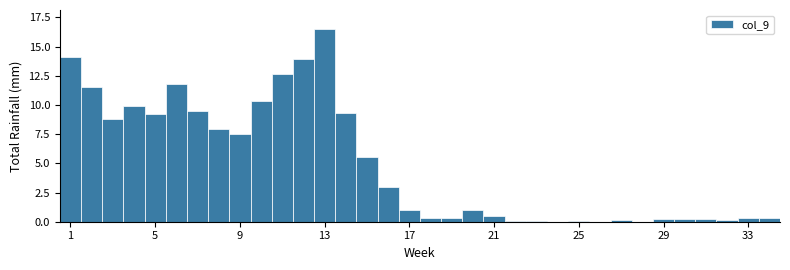

Around what value on the x-axis is the tallest bar? Give the approximate position of its centre, as read against the axis.

13.0